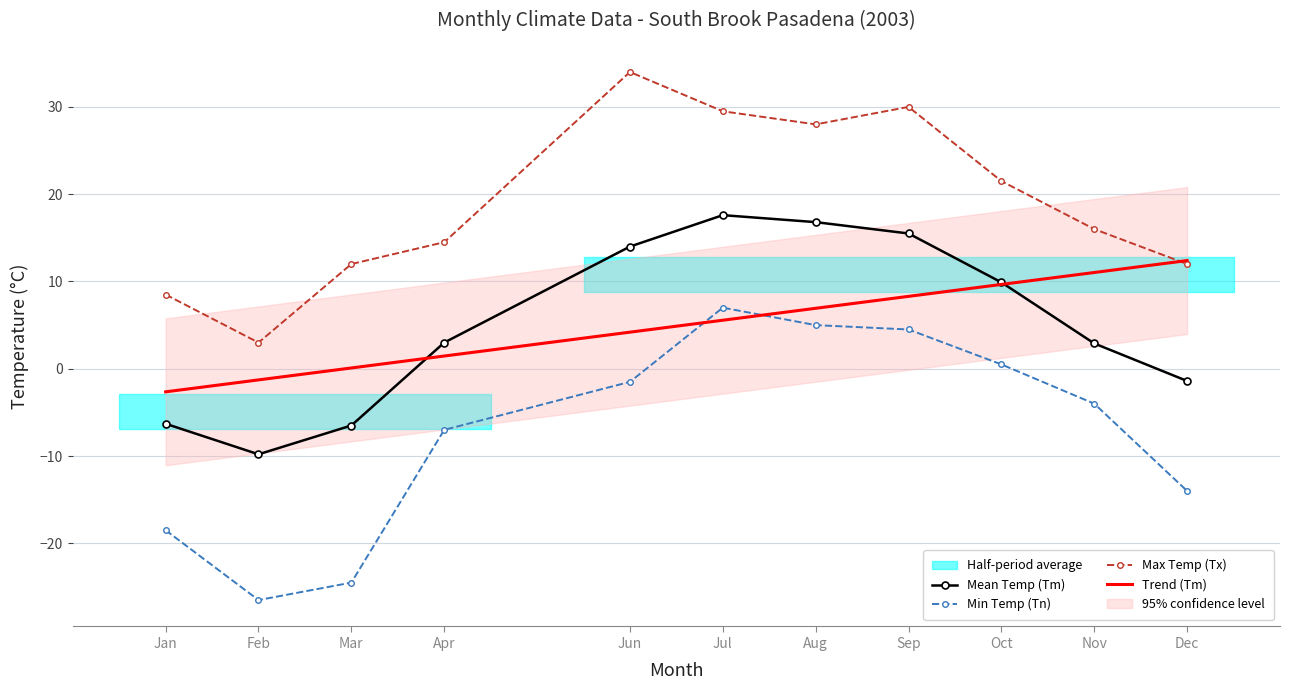

Which series has the widest spread of values?

Tn